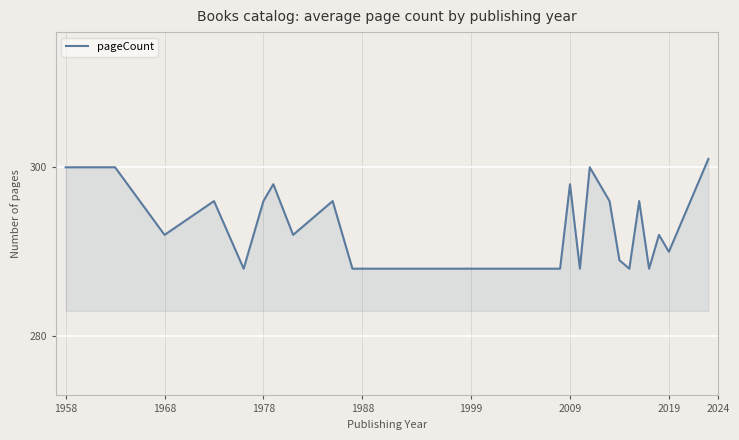

How many lines are shown in the chart?

1